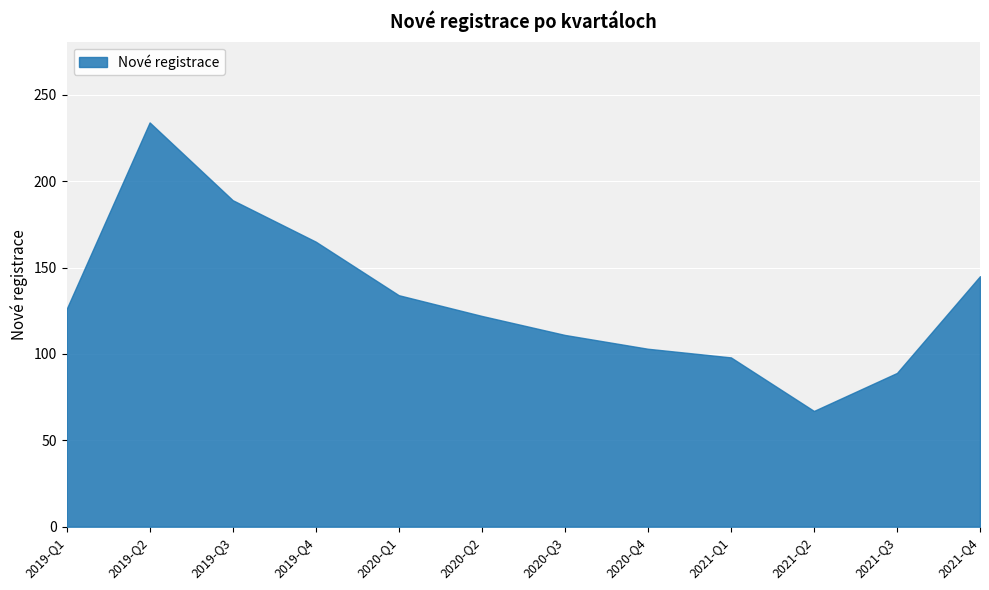

Count the number of values greater than 126.

5